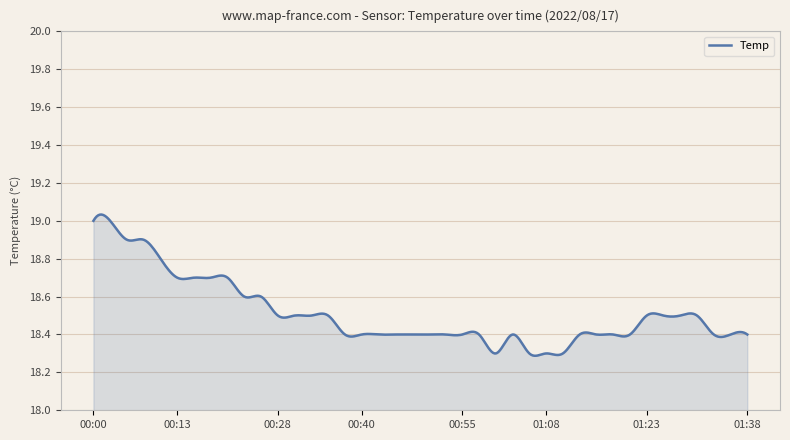

What is the difference between the second highest and second lowest values?

0.7